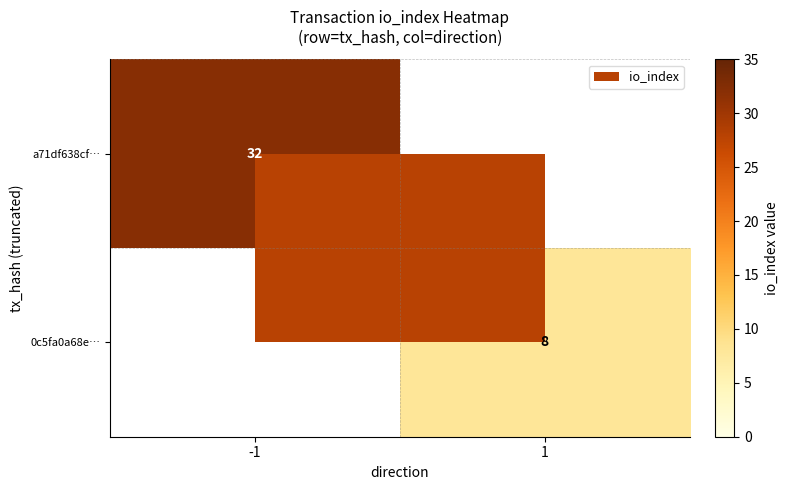

The a71df638cf… series shows 46 at -1. True or false?

False